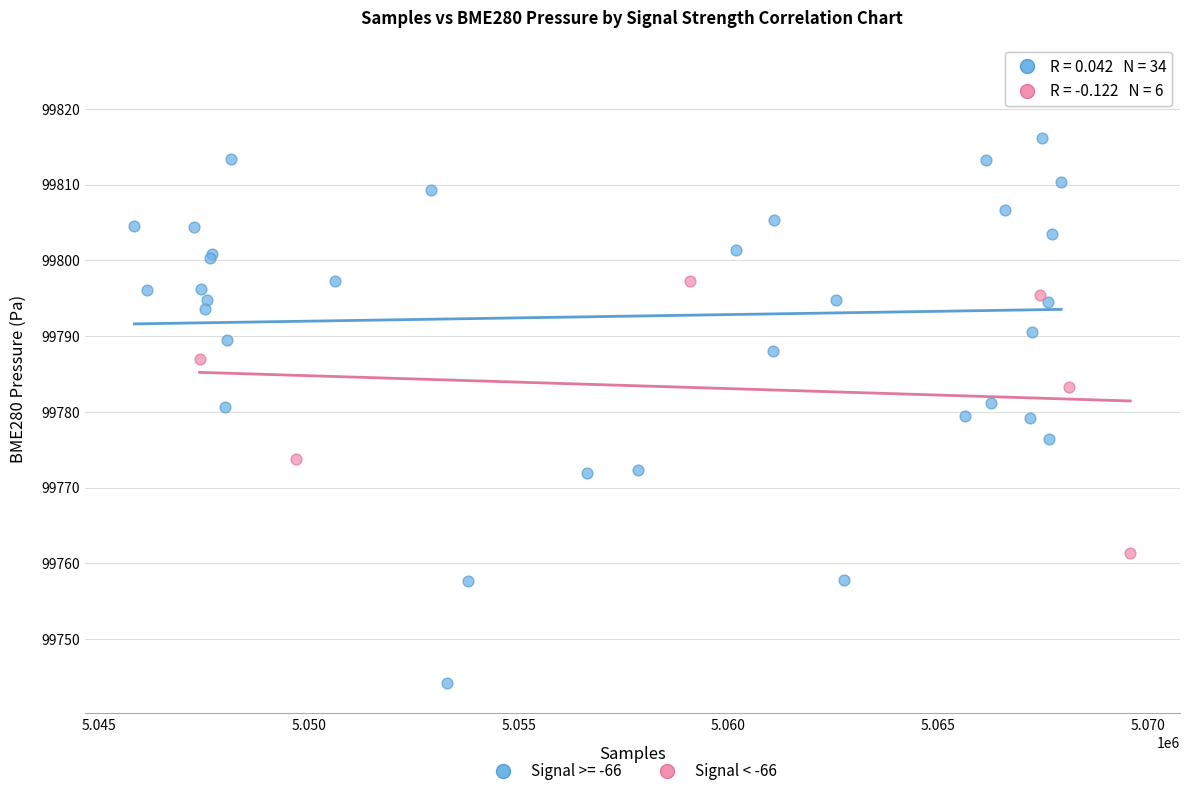

Which series has the widest spread of Y values?

Signal >= -66